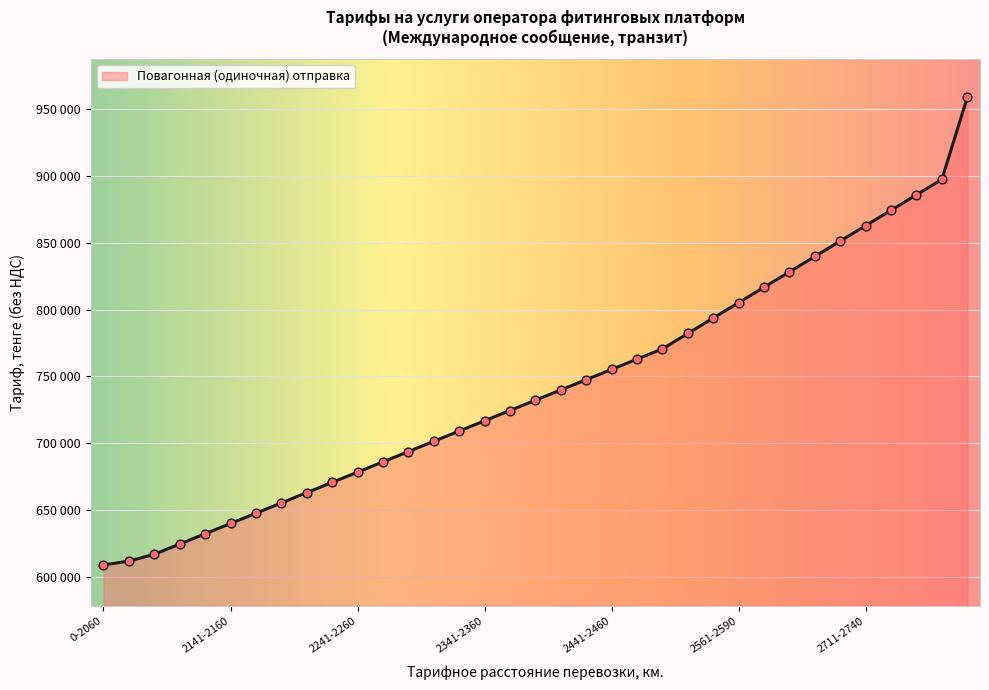

Is this an area chart (filled region under the line)?

Yes